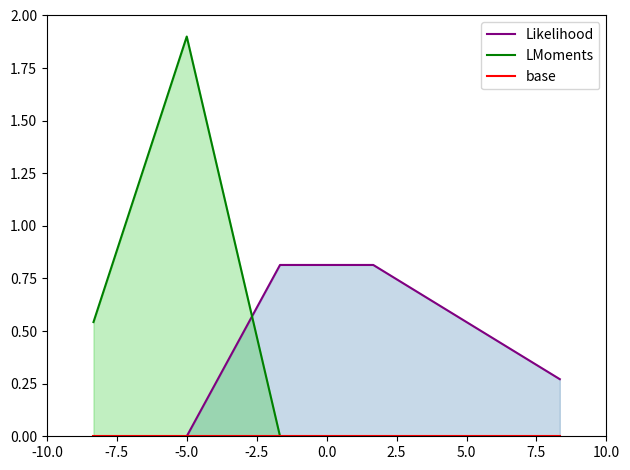

True or false: Likelihood has more than 2 points higher than both neighbors.

False